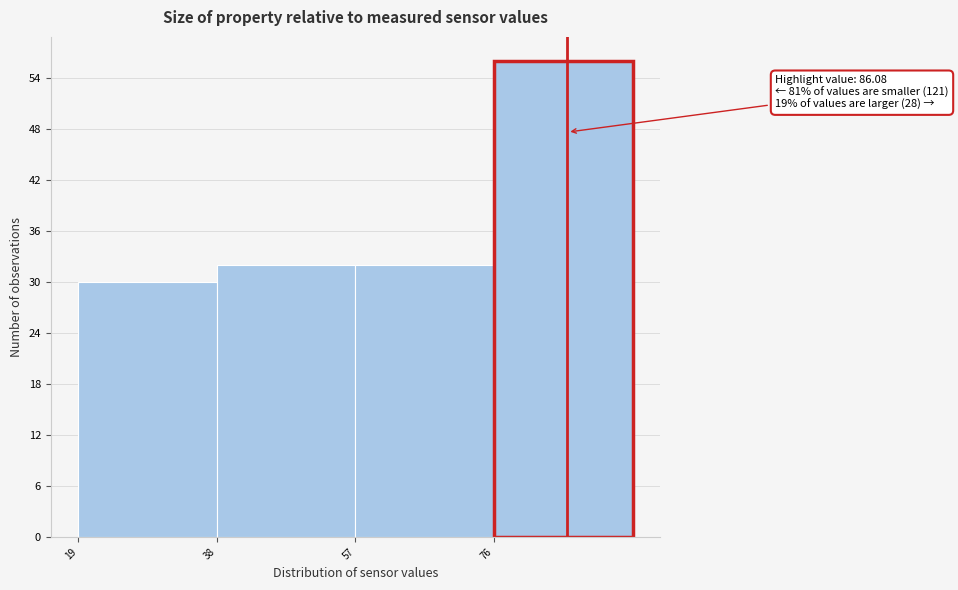

Which range on the x-axis has the tallest bar?

76 to 95